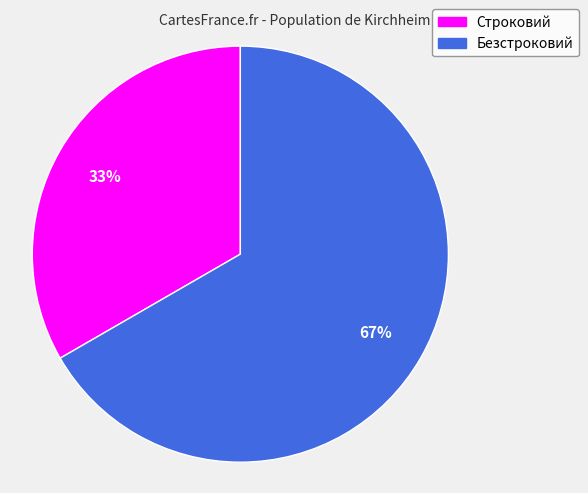

Rank the categories by value from lowest to highest.

Строковий, Безстроковий